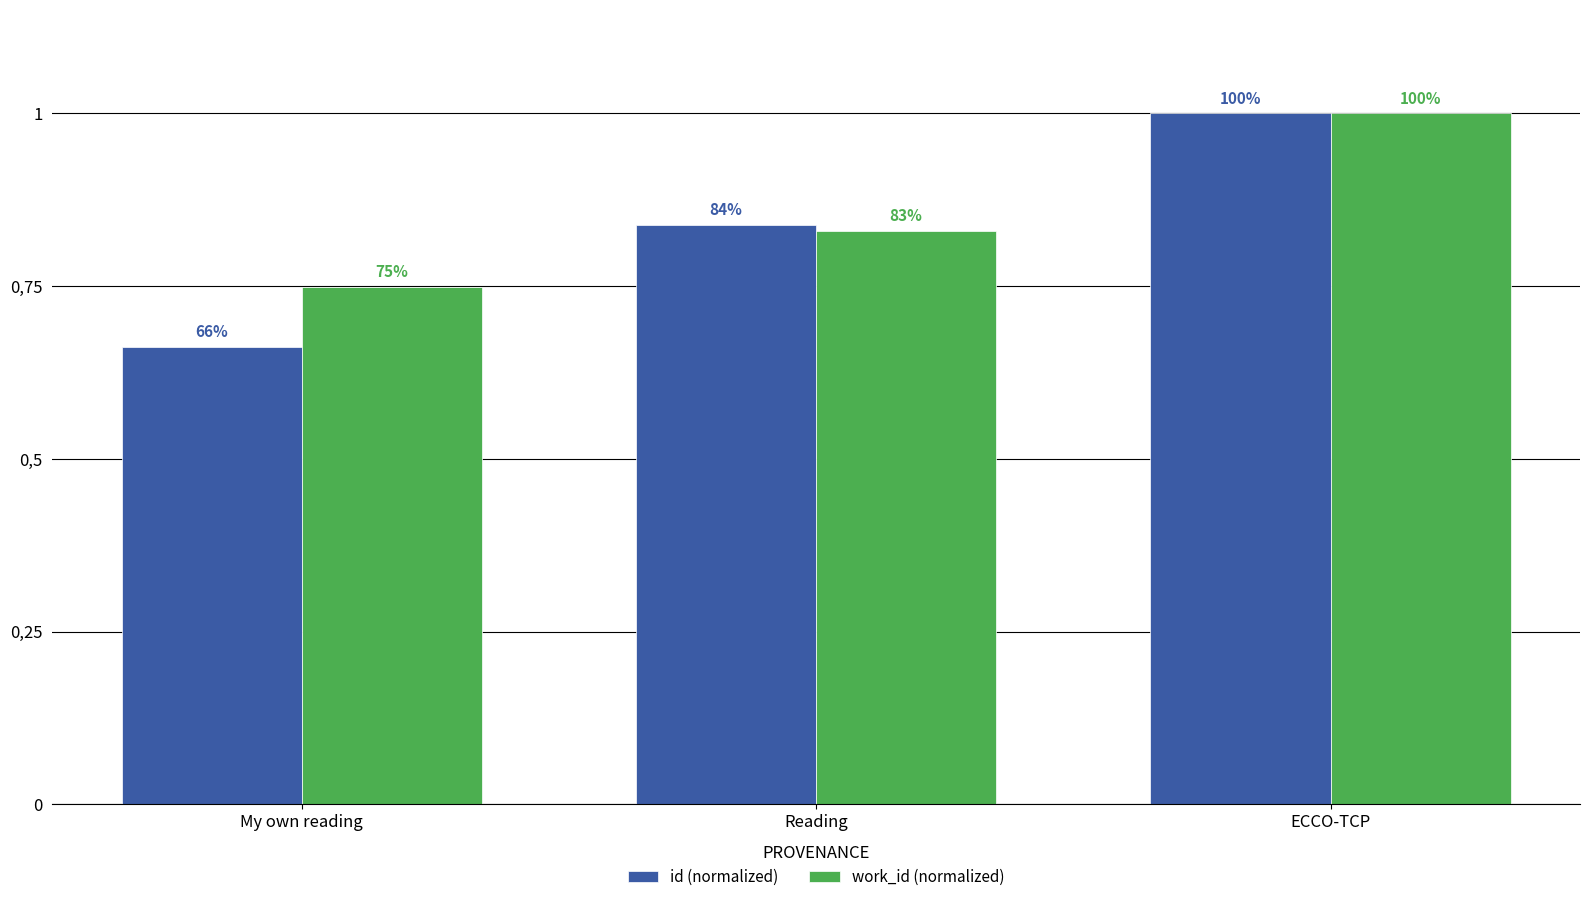

Are the bars grouped side by side (vs. stacked)?

Yes